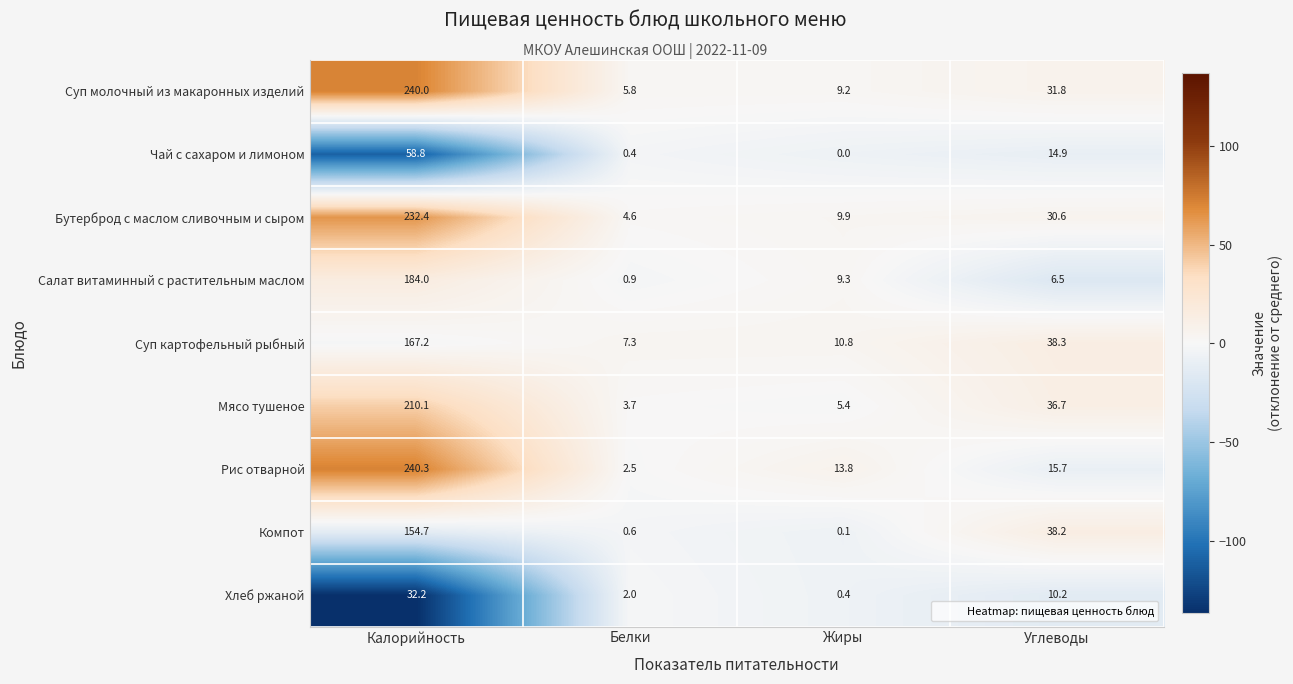

True or false: Рис отварной has a value of 24.3 at Жиры.

False